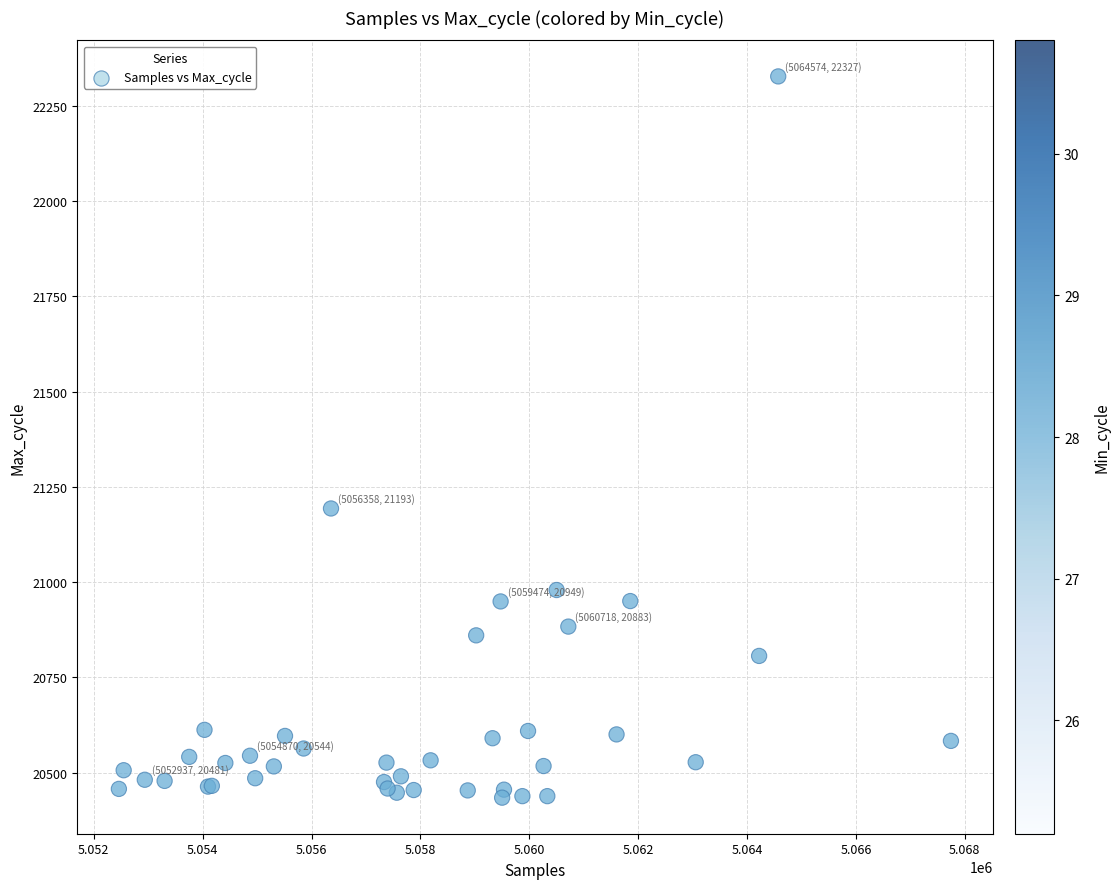

What Y value in the scatter plot is closest to 21380?

21193